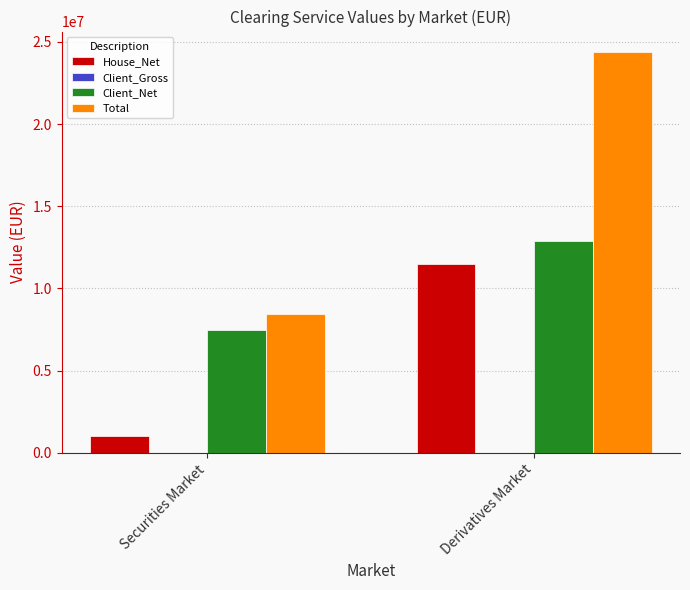

What is the average value of the Client_Net series?

10167965.6